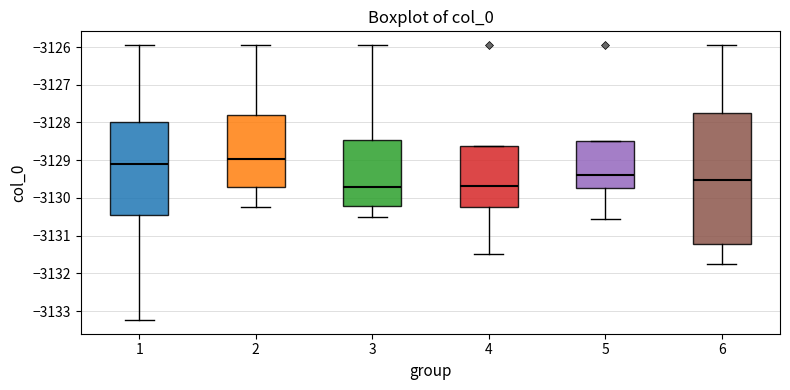

Where is the lower edge of the box at x = 3 on the y-axis? The values are not printed on the chart, so give them approximately, as read against the axis.

-3130.2